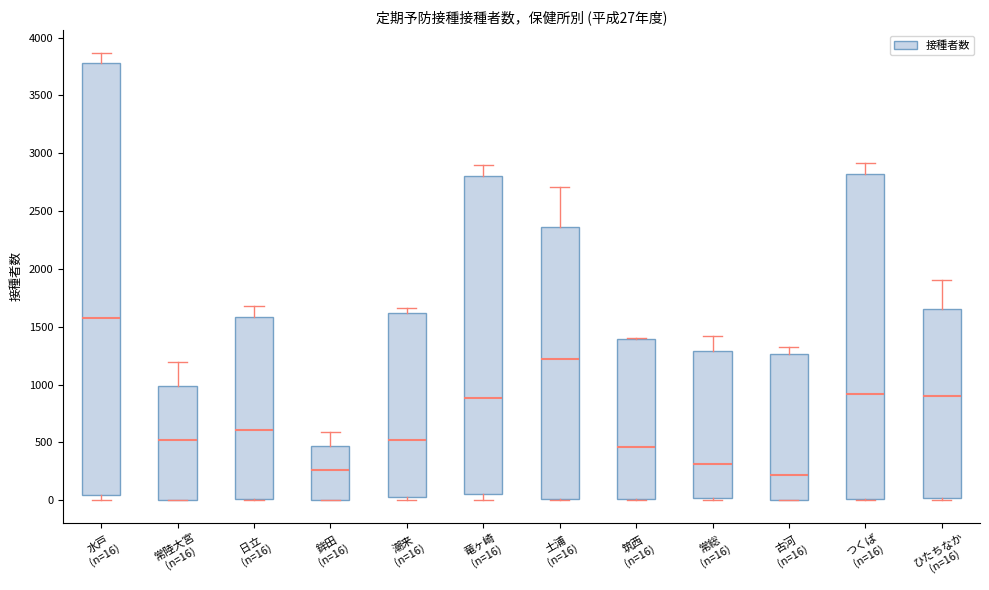

Comparing the boxes themselves (not the whiskers), which one is the tallest?

水戸 (n=16)